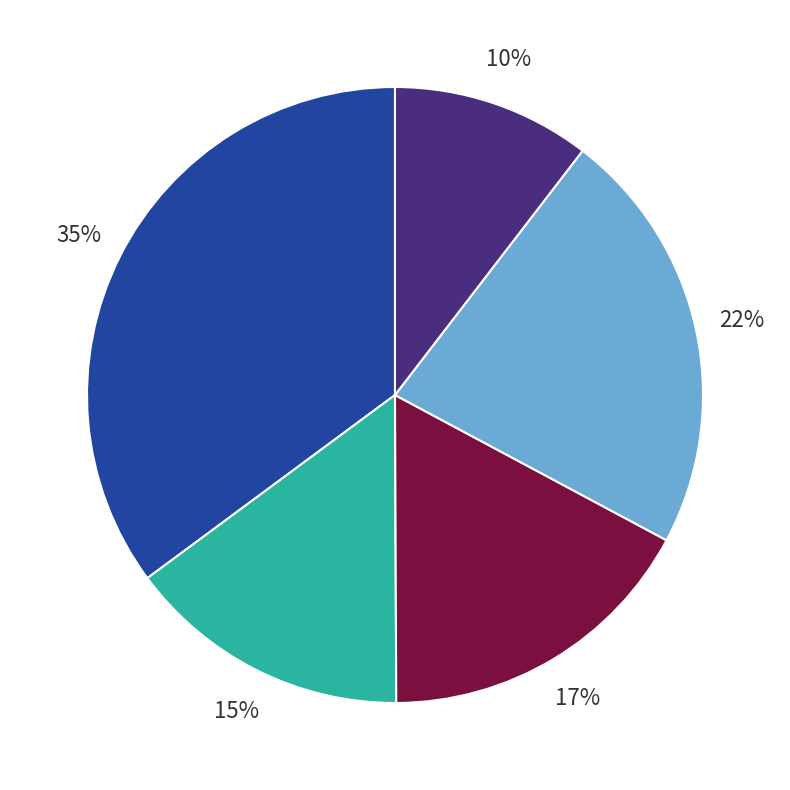

Is there a majority slice in this chart?

No